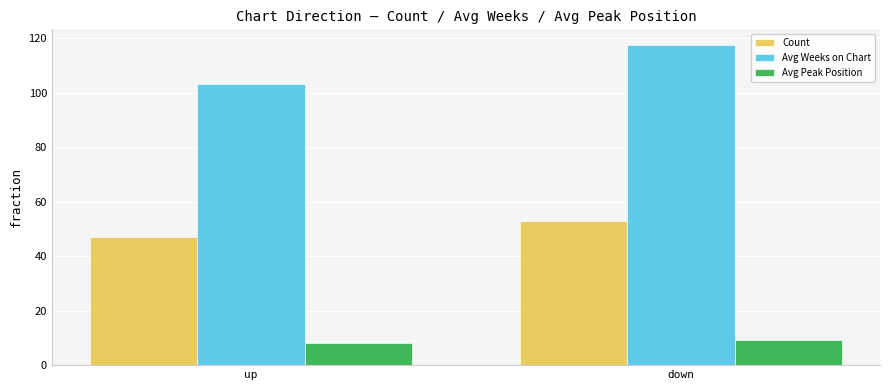

What is the difference between the Avg Weeks on Chart values at up and down?

14.3